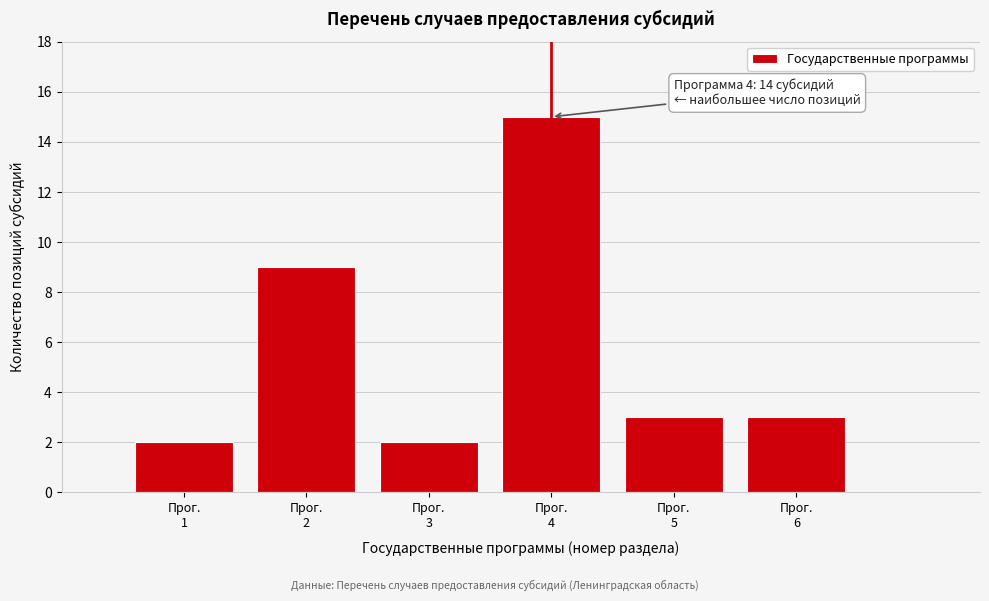

Reading right to left, transcribe all the data shown in this chart.

3	3	15	2	9	2